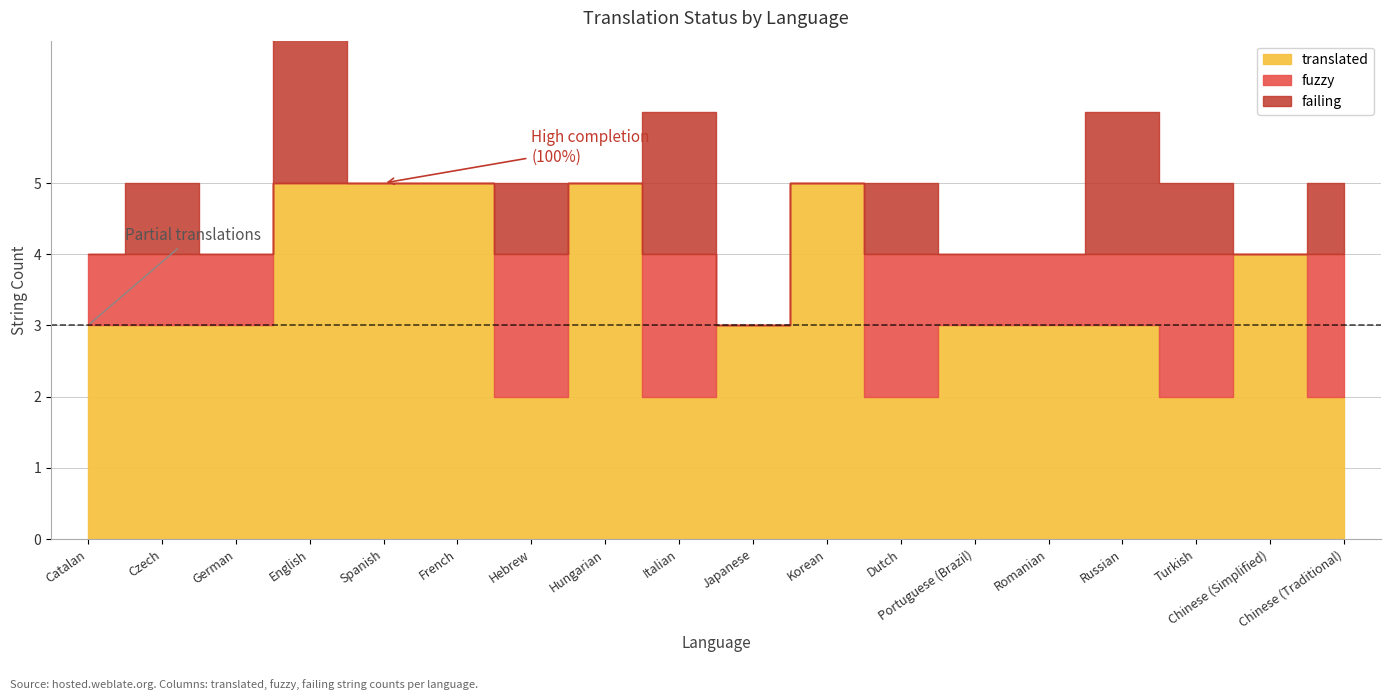

What is the label of the 7th point from the left?

Hebrew